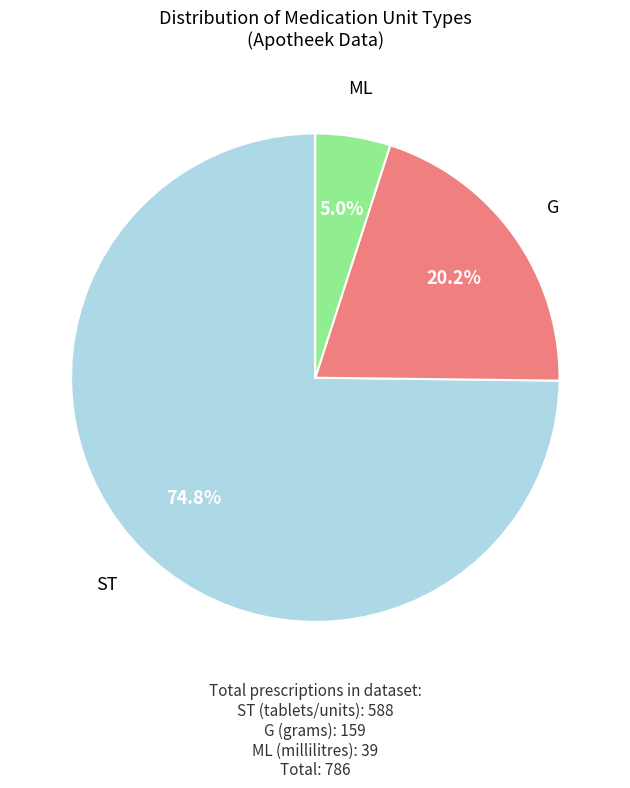

What portion of the pie excludes G?

79.8%